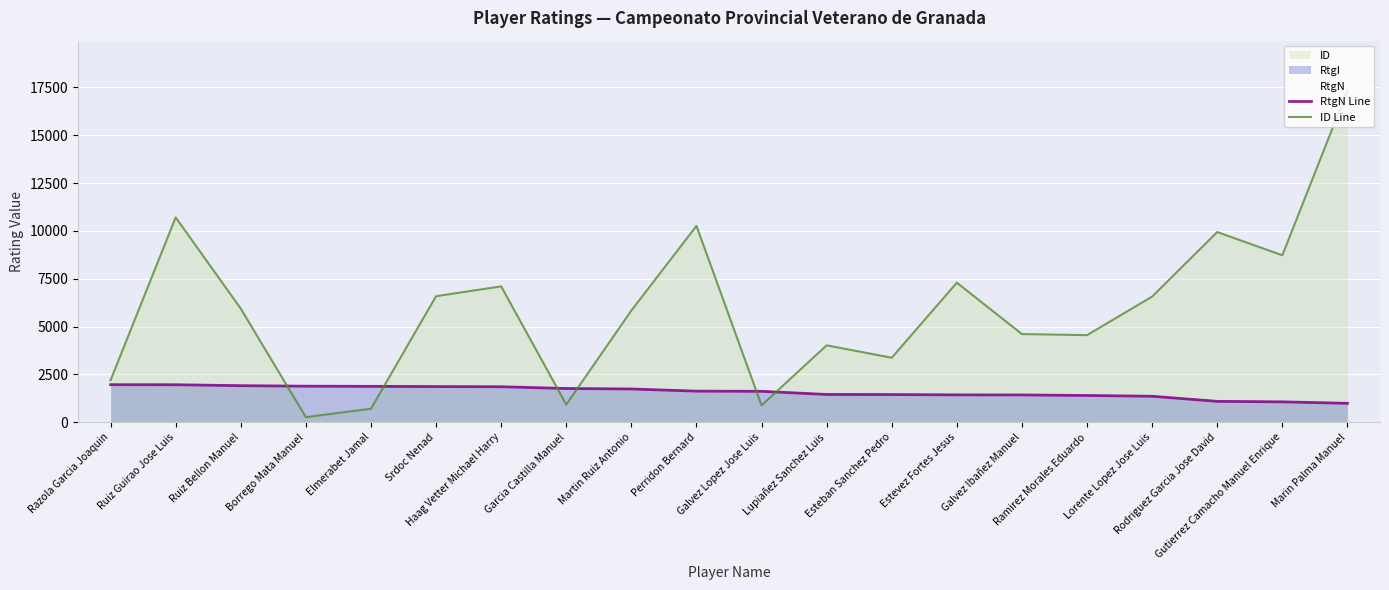

The RtgN Line series shows 1962 at Ruiz Guirao Jose Luis. True or false?

True